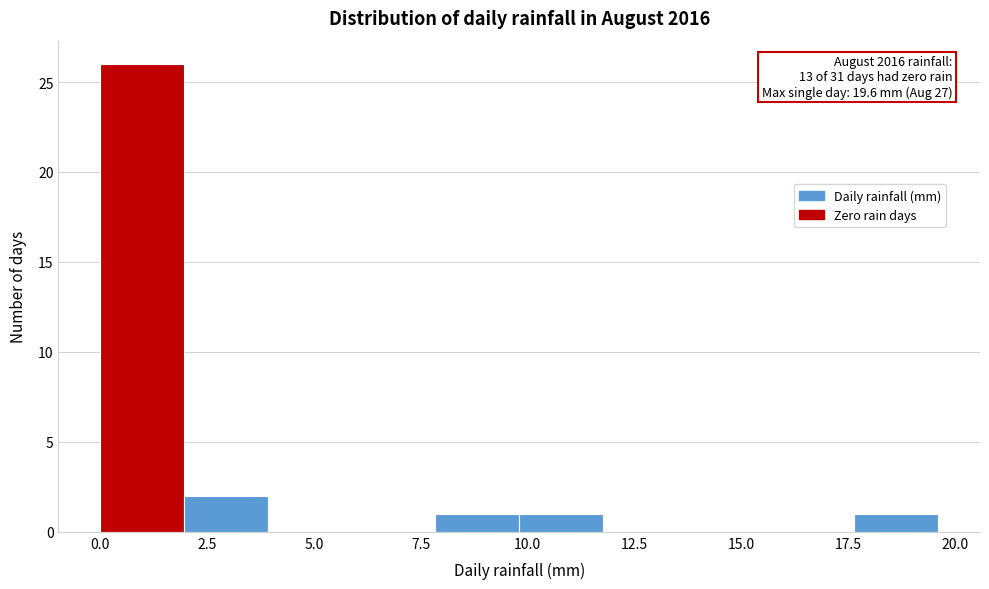

Around what value on the x-axis is the tallest bar? Give the approximate position of its centre, as read against the axis.

1.0